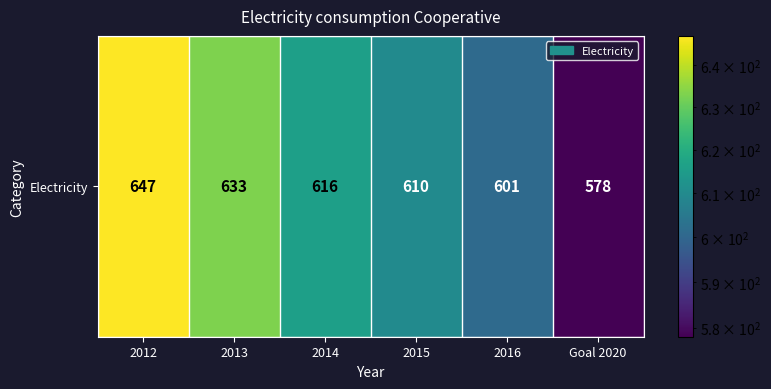

Reading left to right, extract all data points from this chart.

647	633	616	610	601	578